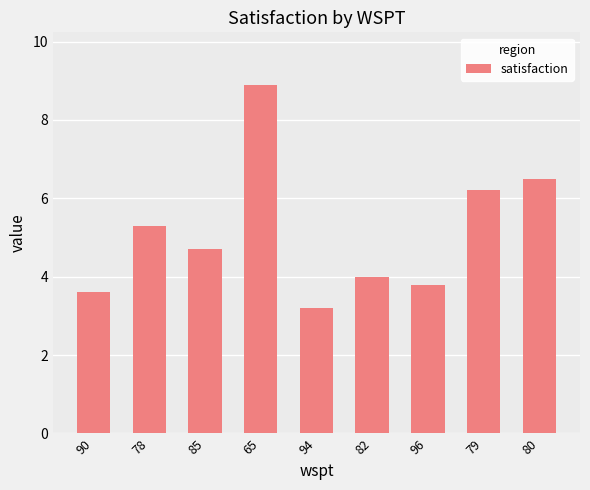

Count the number of data series in this chart.

1